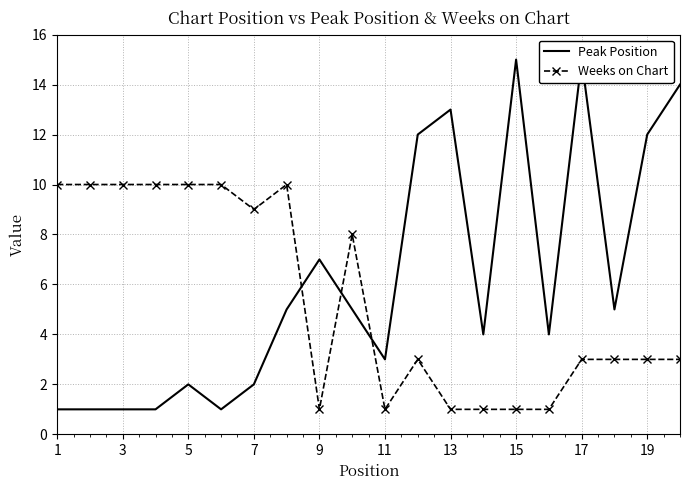

The value of Weeks on Chart at 17 is 1. True or false?

False